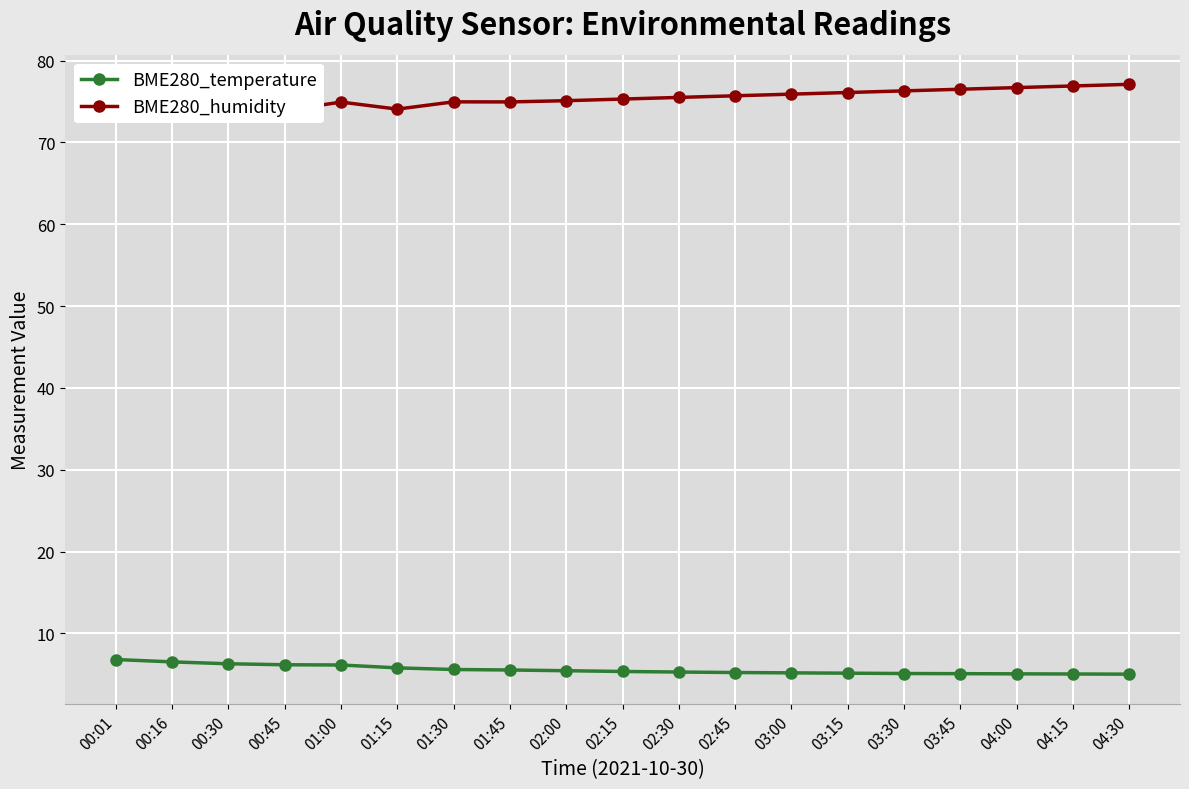

Reading right to left, what are all the values shown in this chart?

BME280_temperature: 04:30=5.0	04:15=5.0	04:00=5.1	03:45=5.1	03:30=5.1	03:15=5.1	03:00=5.2	02:45=5.2	02:30=5.3	02:15=5.3	02:00=5.4	01:45=5.5	01:30=5.6	01:15=5.8	01:00=6.1	00:45=6.2	00:30=6.3	00:16=6.5	00:01=6.8
BME280_humidity: 04:30=77.1	04:15=76.9	04:00=76.7	03:45=76.5	03:30=76.3	03:15=76.1	03:00=75.9	02:45=75.7	02:30=75.5	02:15=75.3	02:00=75.1	01:45=75.0	01:30=75.0	01:15=74.1	01:00=74.9	00:45=73.9	00:30=73.9	00:16=73.6	00:01=73.4